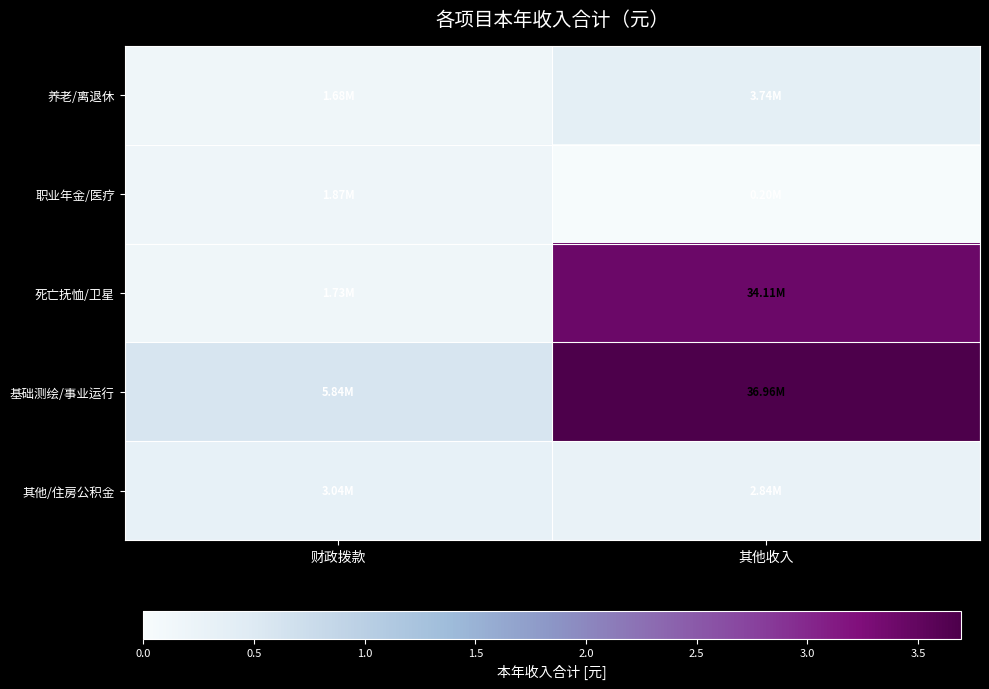

Reading left to right, extract all data points from this chart.

养老/离退休: 财政拨款=1679911.8	其他收入=3743505.4
职业年金/医疗: 财政拨款=1871752.4	其他收入=197156.0
死亡抚恤/卫星: 财政拨款=1729108.6	其他收入=34108814.2
基础测绘/事业运行: 财政拨款=5837720.9	其他收入=36959190.7
其他/住房公积金: 财政拨款=3036844.1	其他收入=2844690.0